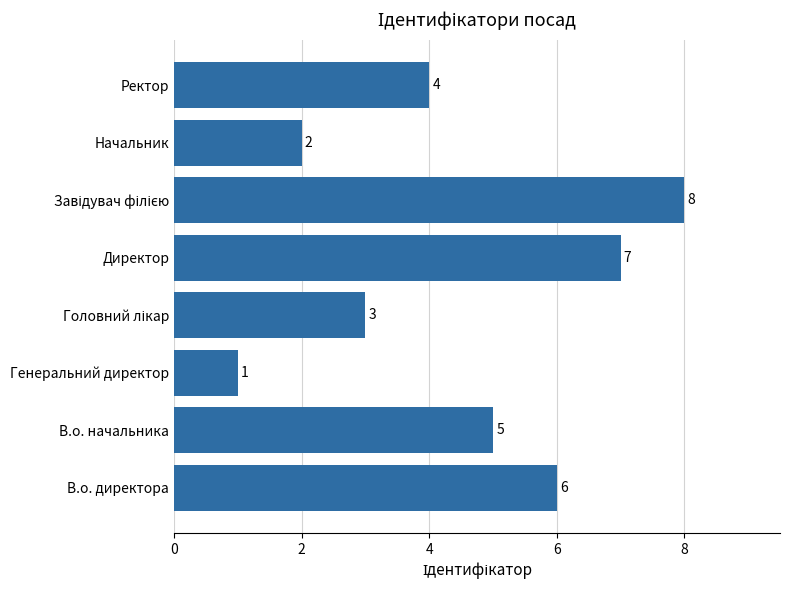

How many data points are less than 5?

4